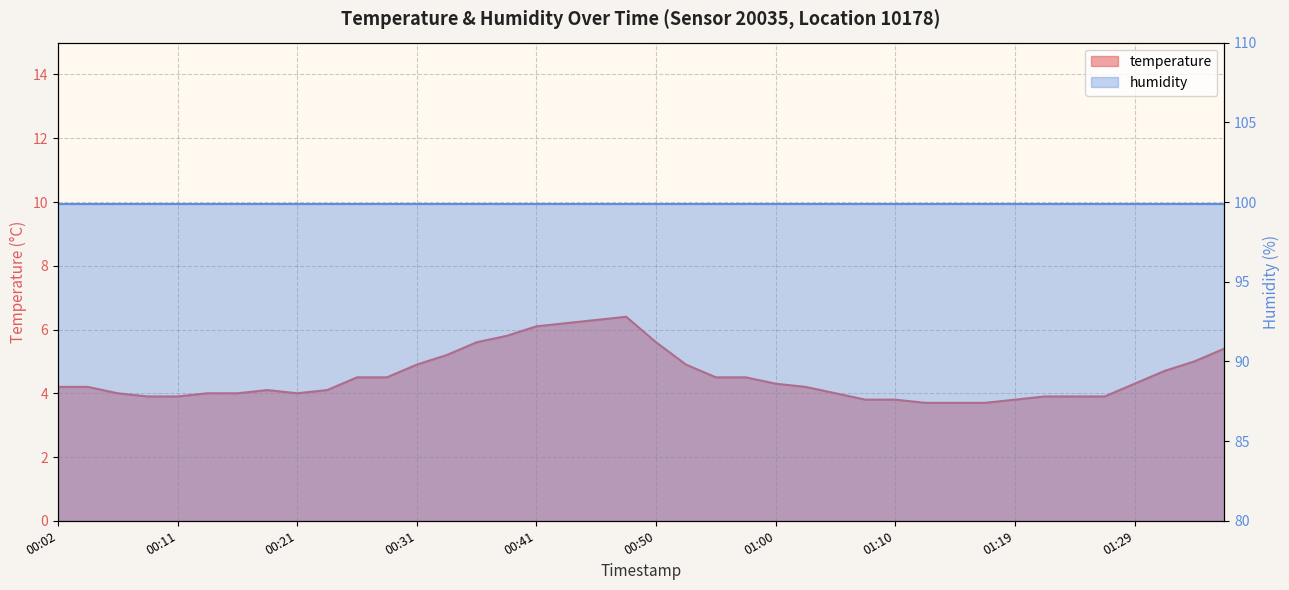

At which category does the data reach its first local peak?

00:19